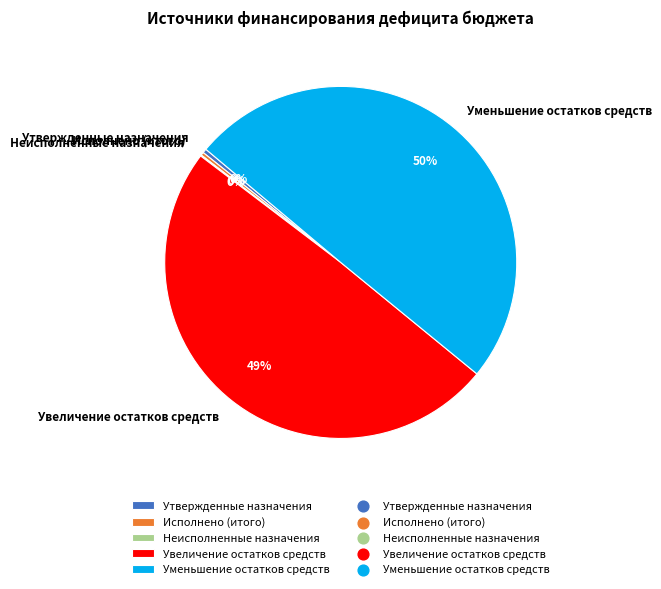

The Уменьшение остатков средств slice represents 50% of the pie. True or false?

True